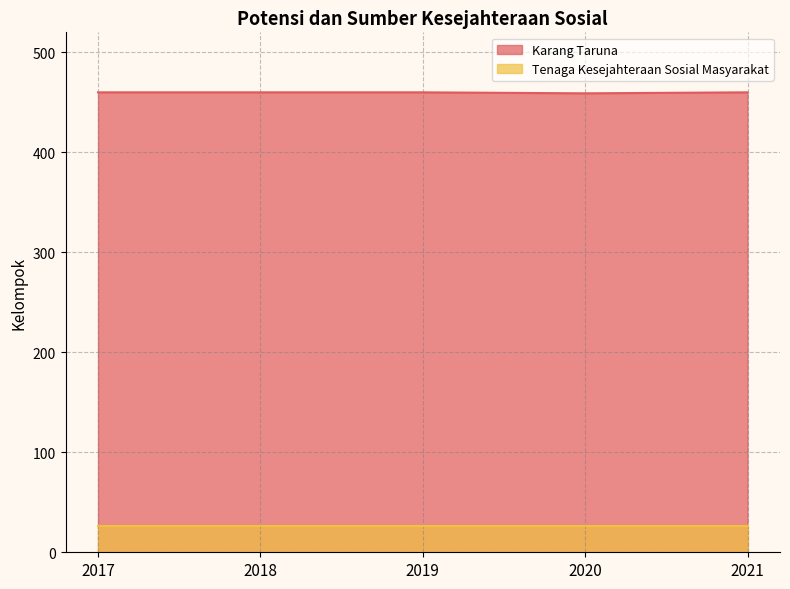

Which label corresponds to the largest value in the chart?

2017